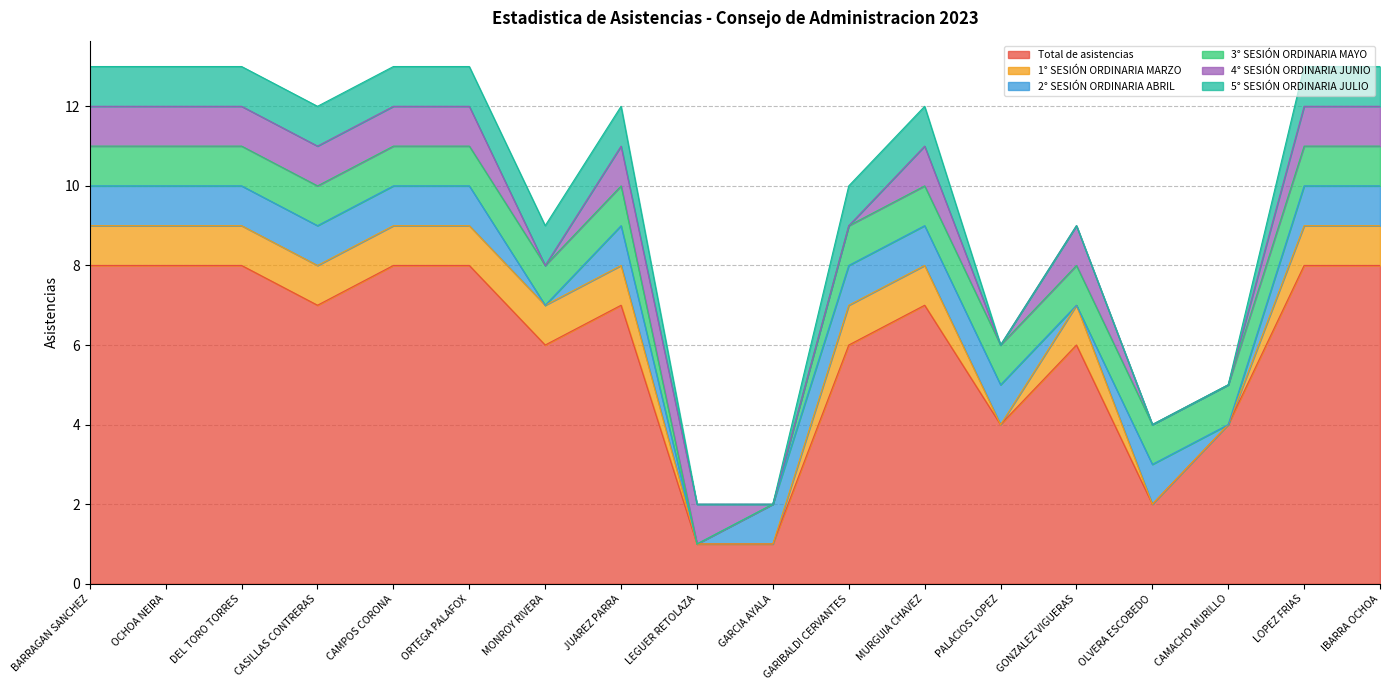

True or false: Total de asistencias has a value of 5 at LOPEZ FRIAS.

False